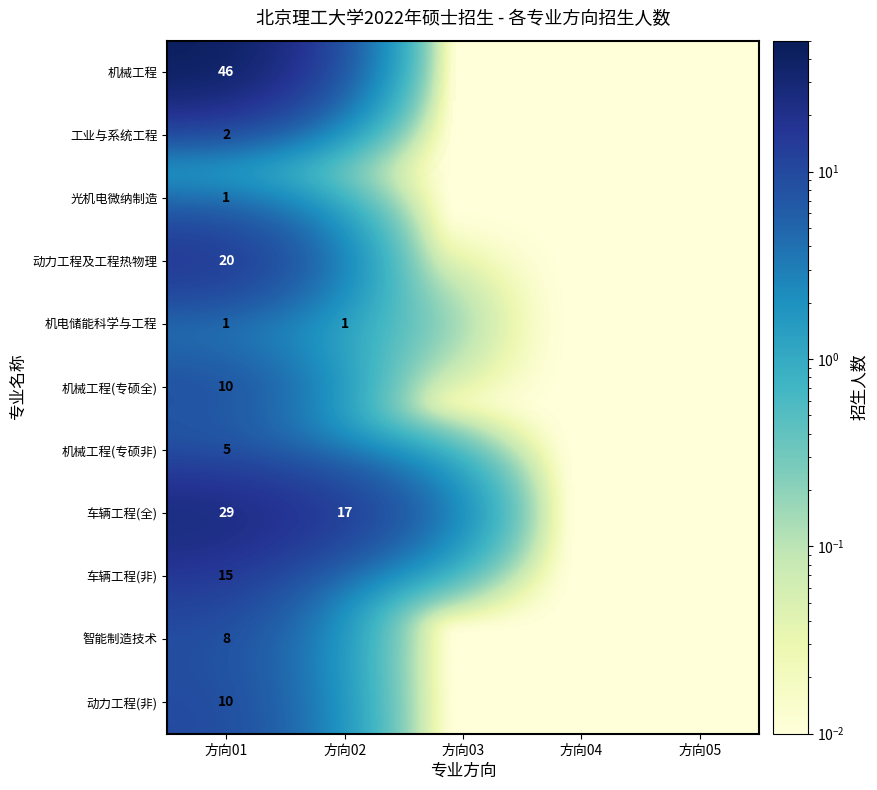

True or false: 光机电微纳制造 has a value of 0.0 at 方向02.

True